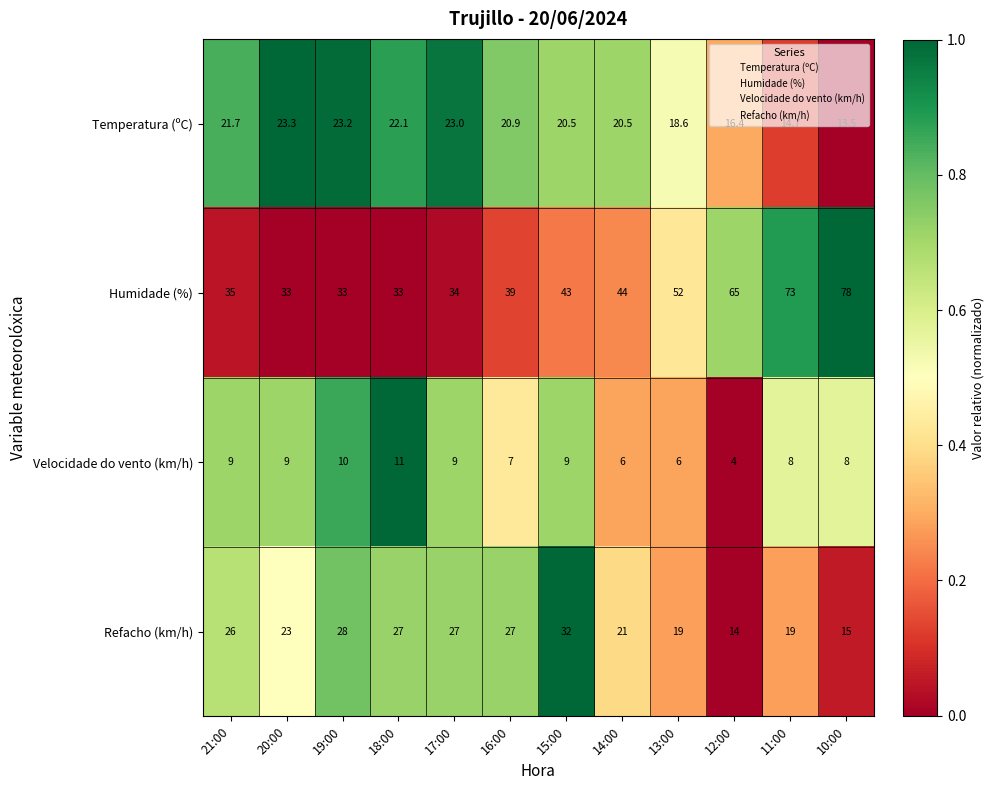

Rank the series by their maximum value, from lowest to highest.

Velocidade do vento (km/h), Temperatura (ºC), Refacho (km/h), Humidade (%)